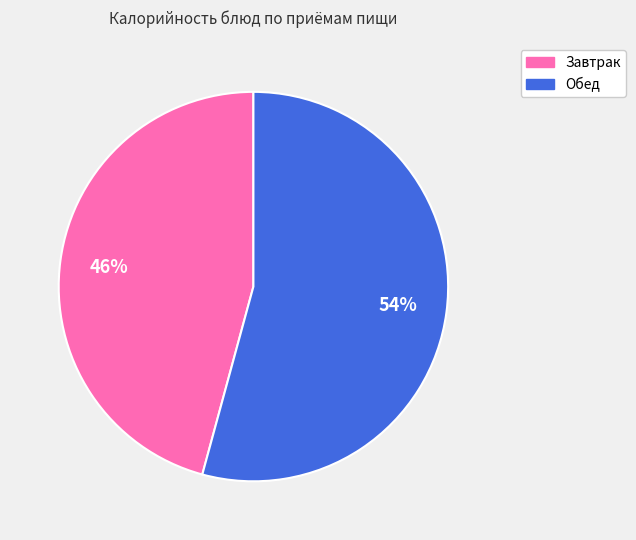

Is there a majority slice in this chart?

Yes